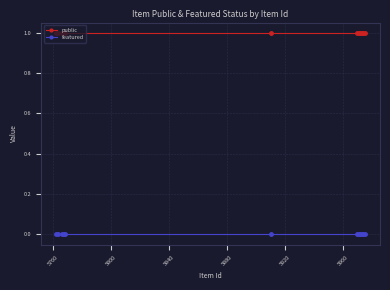

Which series has the largest total across all categories?

public